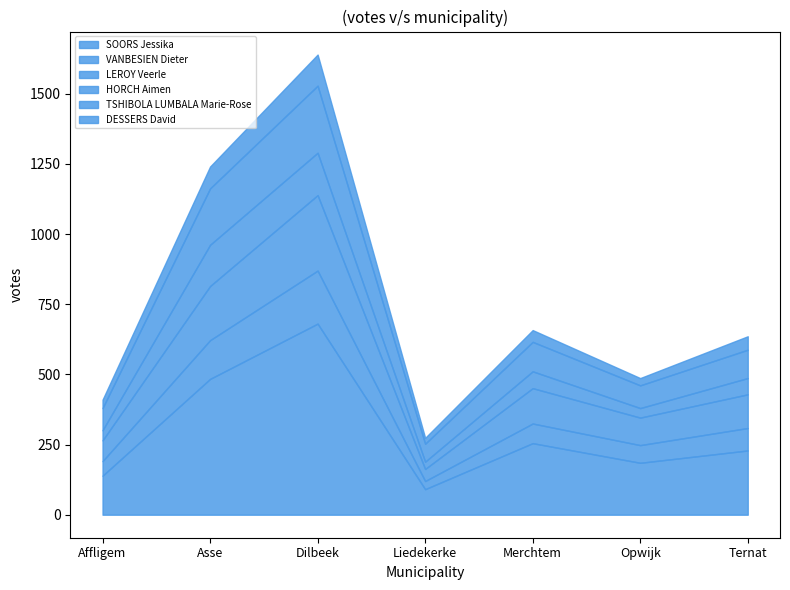

Which series has the largest range (max minus min)?

SOORS Jessika